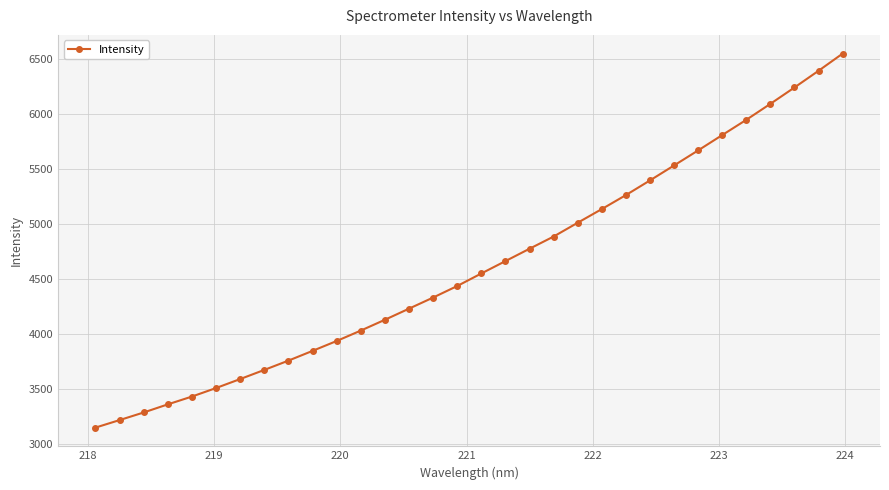

What is the value of the 5th point from the left?

3434.1